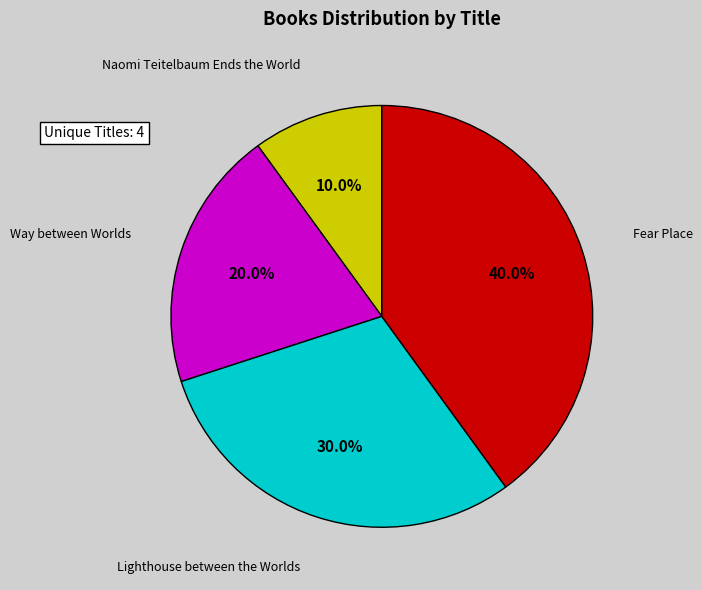

Does any single category account for the majority?

No